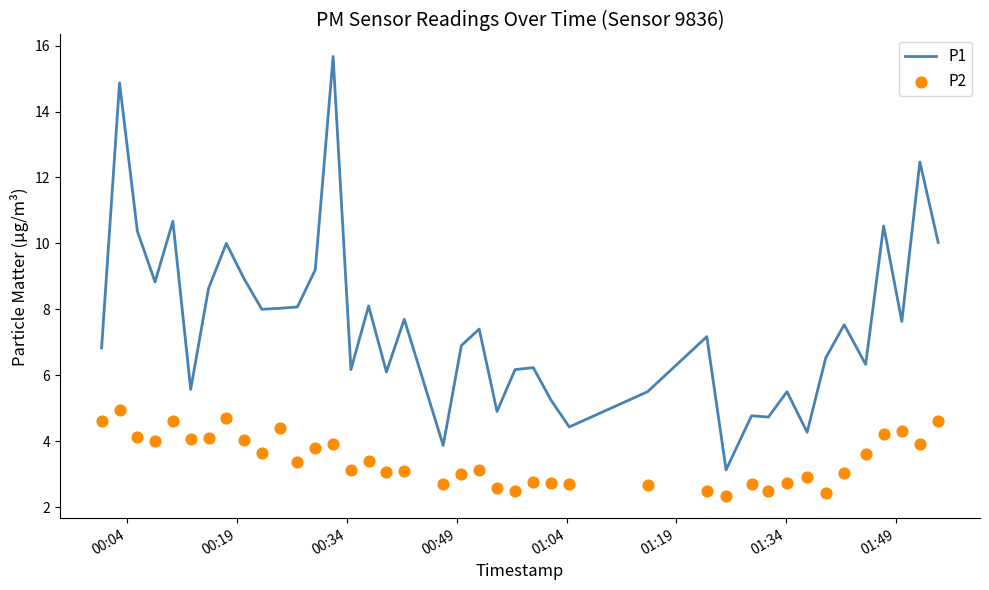

What are all the series names shown in the legend?

P1, P2